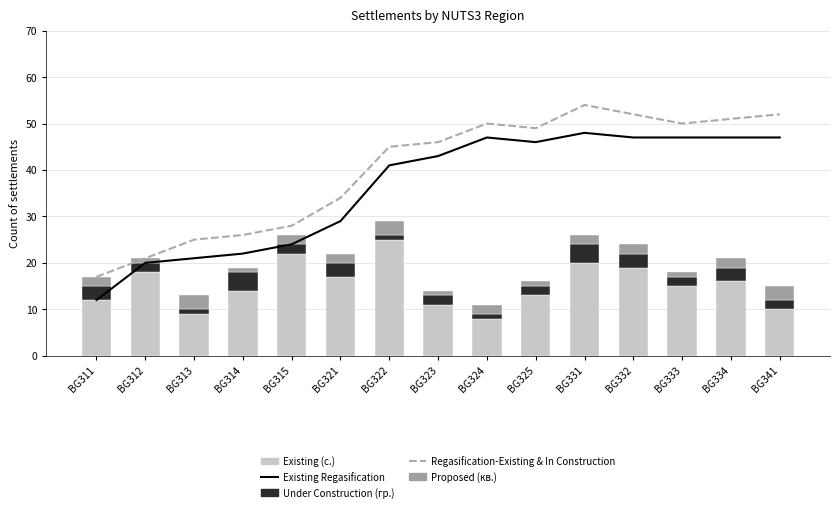

What is the spread (max minus min) of values at BG325?

48